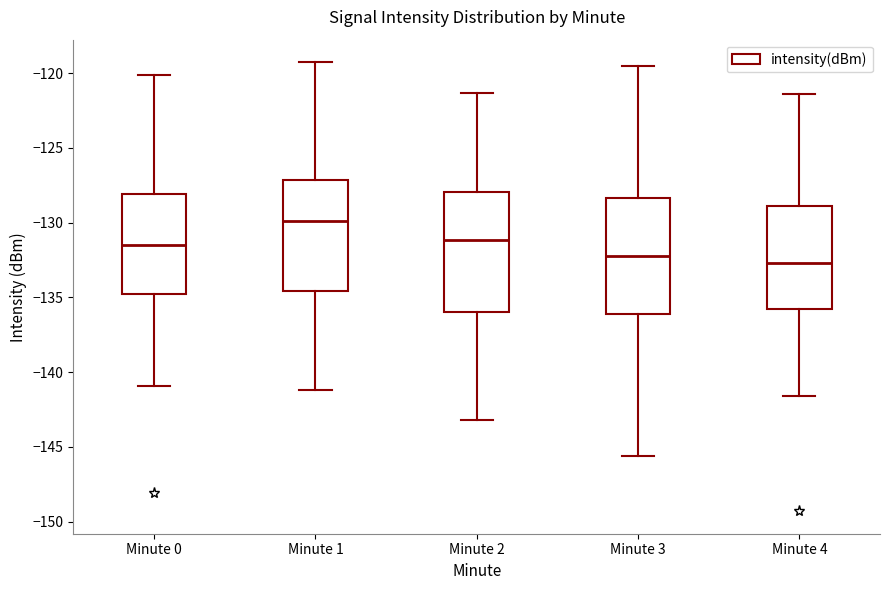

Reading left to right, transcribe this box plot: for each box, give where its median line is, the range the box spans, and where its two whiskers end, as read against the y-axis. The values are not printed on the chart, so give them approximately, as read against the axis.

Minute 0: median -131.5, box -135.0 to -128.0, whiskers -141.0 to -120.0
Minute 1: median -130.0, box -134.5 to -127.0, whiskers -141.0 to -119.5
Minute 2: median -131.0, box -136.0 to -128.0, whiskers -143.0 to -121.5
Minute 3: median -132.0, box -136.0 to -128.5, whiskers -145.5 to -119.5
Minute 4: median -132.5, box -135.5 to -129.0, whiskers -141.5 to -121.5